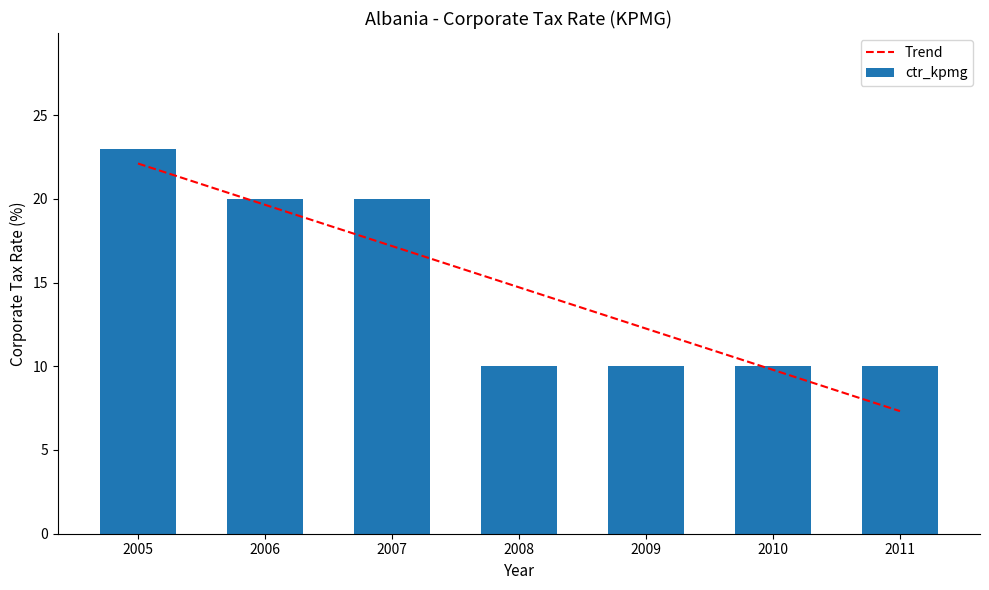

Is it true that ctr_kpmg equals 10.0 at 2009?

True